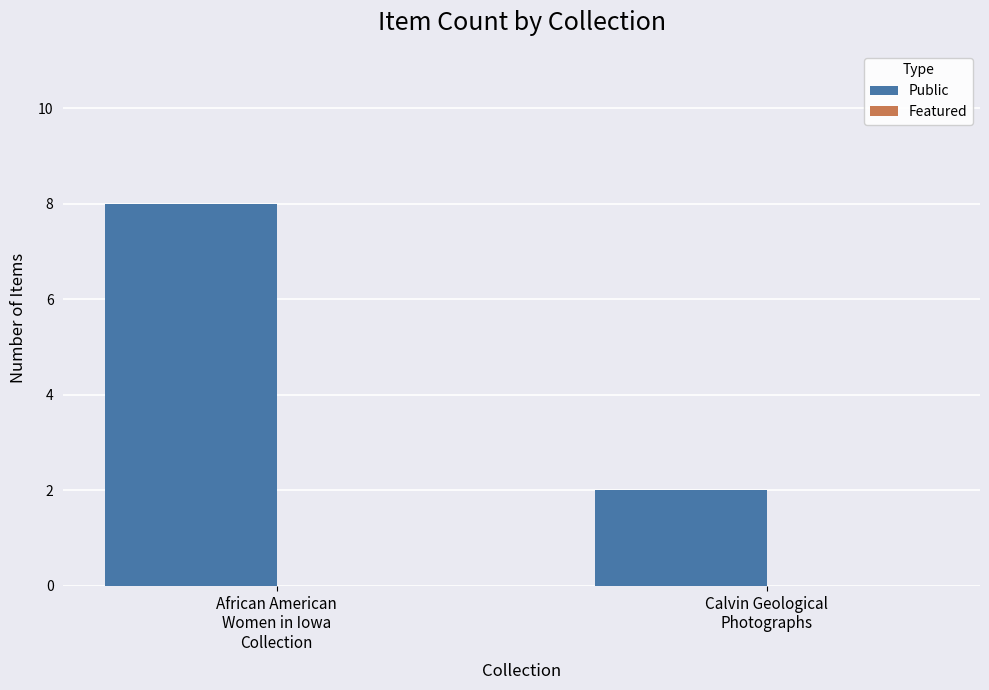

What is the greatest value displayed?

8